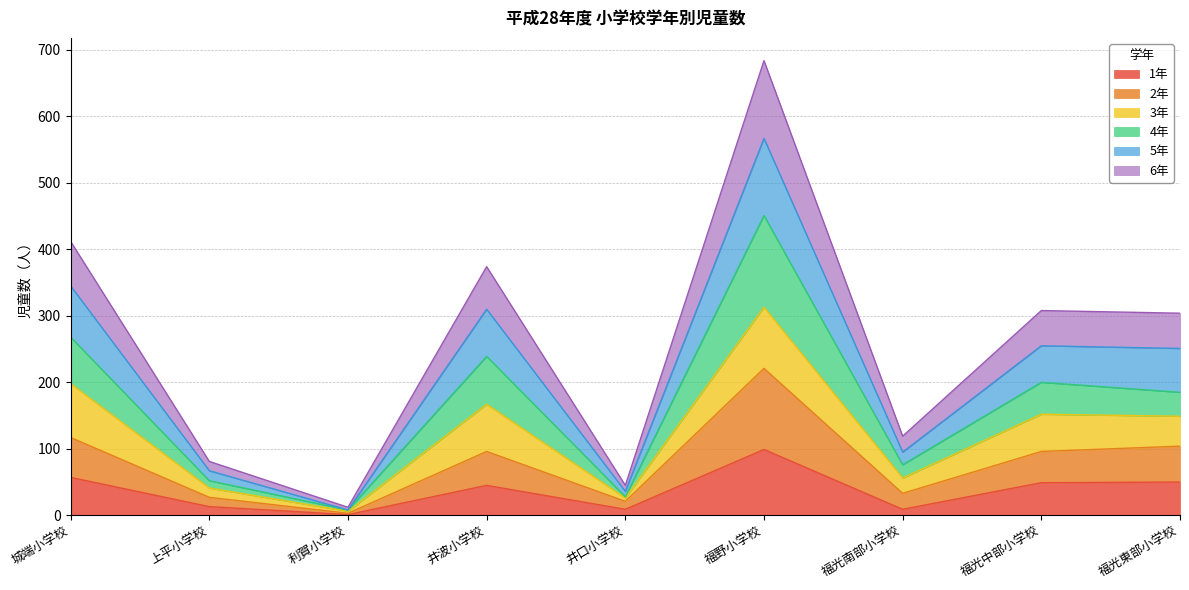

What is the lowest value of the 2年 series?

3